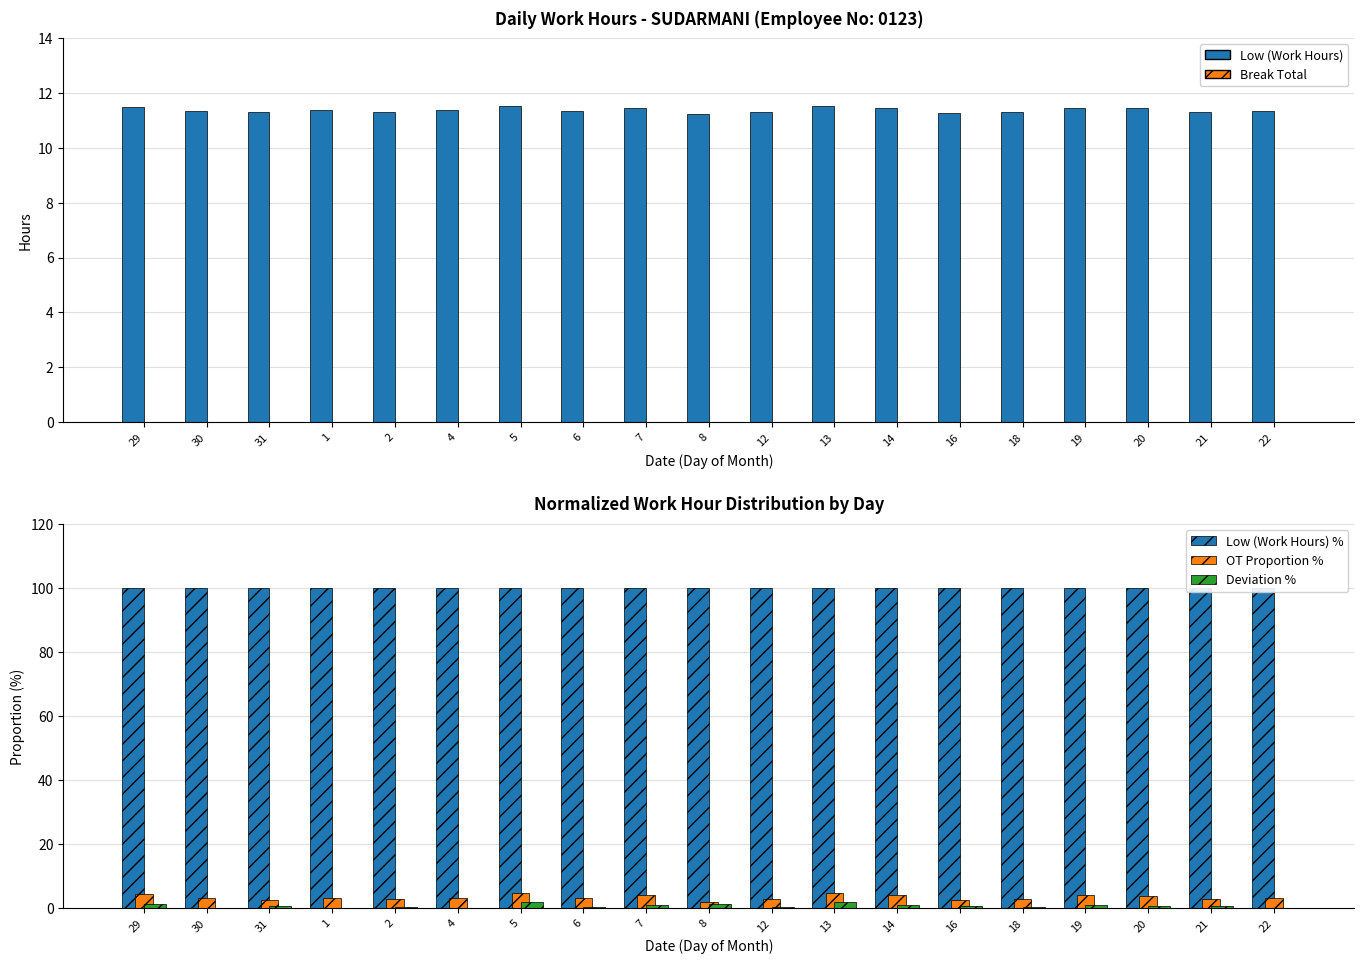

What is the maximum value shown in the chart?

100.0